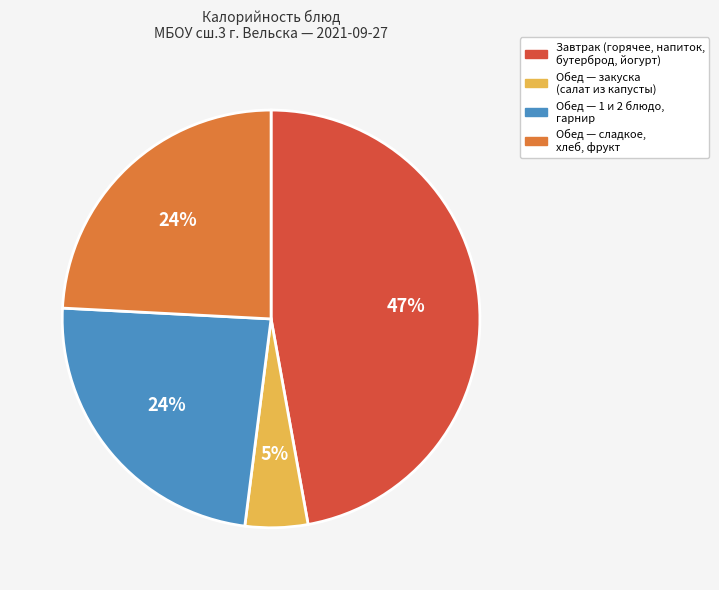

To the nearest percent, what portion does Обед — 1 и 2 блюдо, гарнир represent?

24%